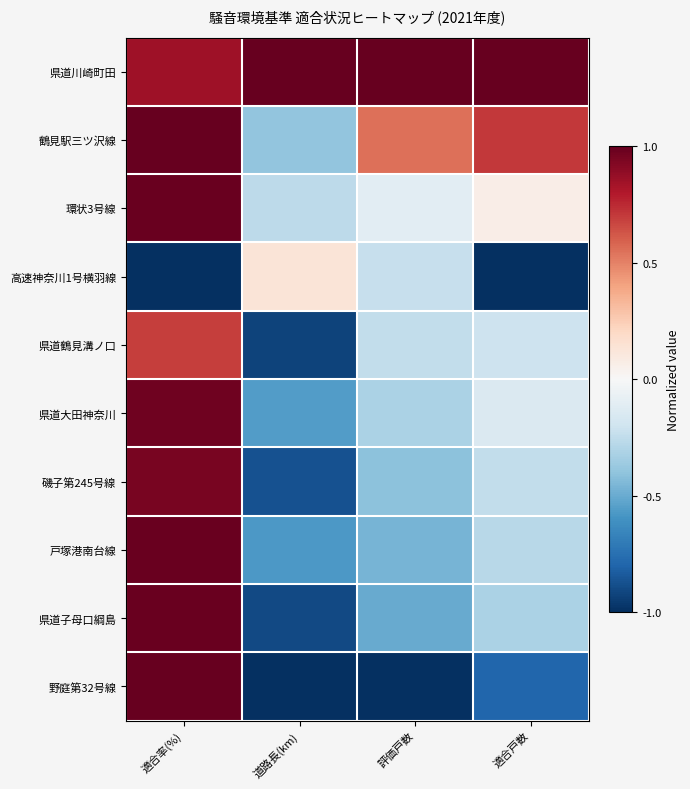

List the series in order of their peak value, highest first.

県道川崎町田, 野庭第32号線, 鶴見駅三ツ沢線, 戸塚港南台線, 環状3号線, 県道子母口綱島, 県道大田神奈川, 磯子第245号線, 県道鶴見溝ノ口, 高速神奈川1号横羽線